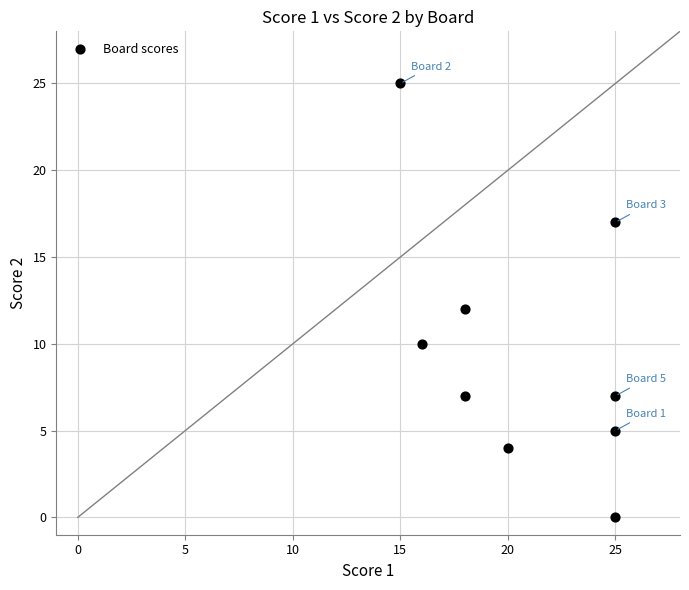

What is the average Y value?

10